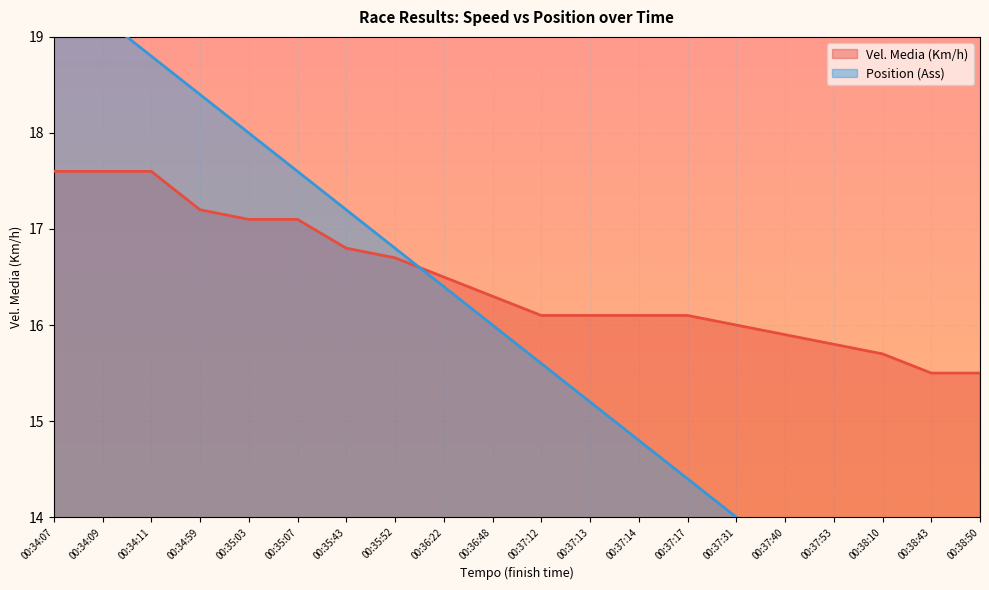

What is the label of the 14th point from the right?

00:35:43